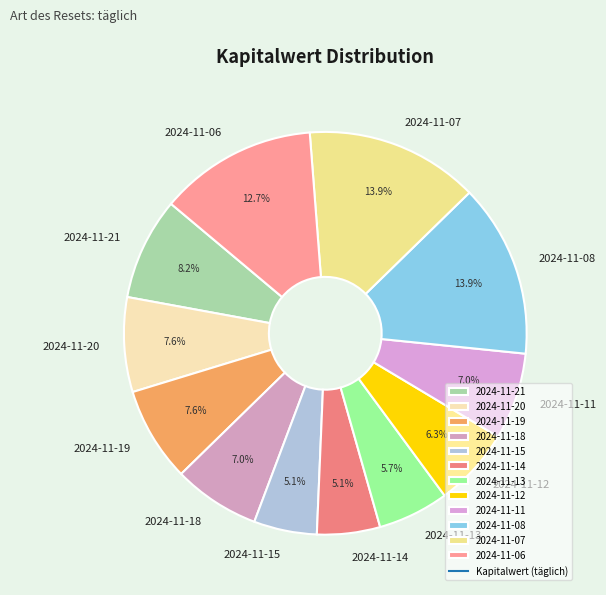

The 2024-11-12 slice represents 1% of the pie. True or false?

False